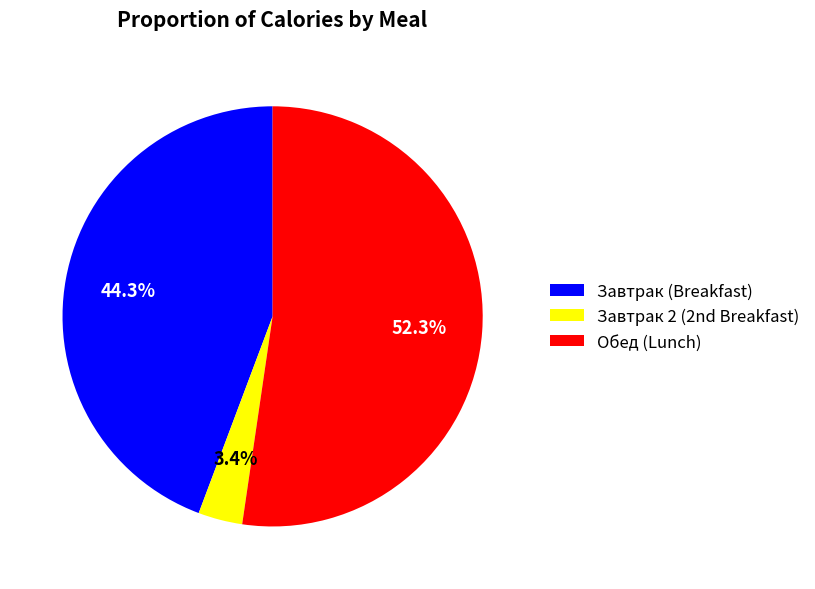

How many segments does this pie chart have?

3